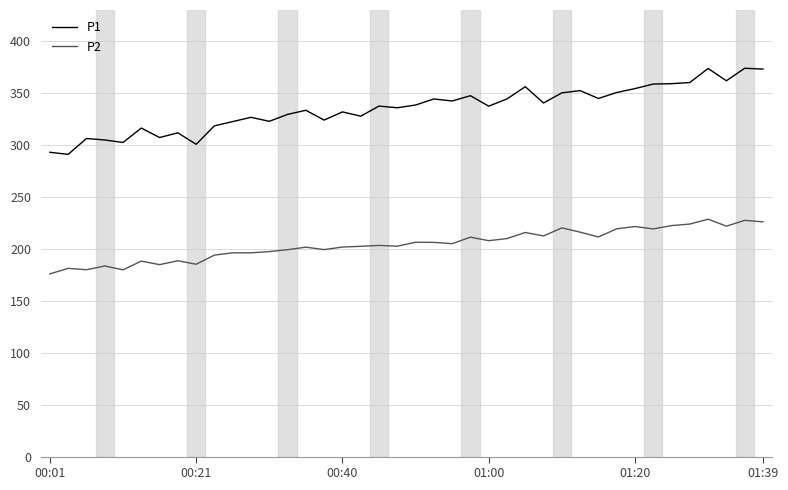

Which series has the largest total across all categories?

P1